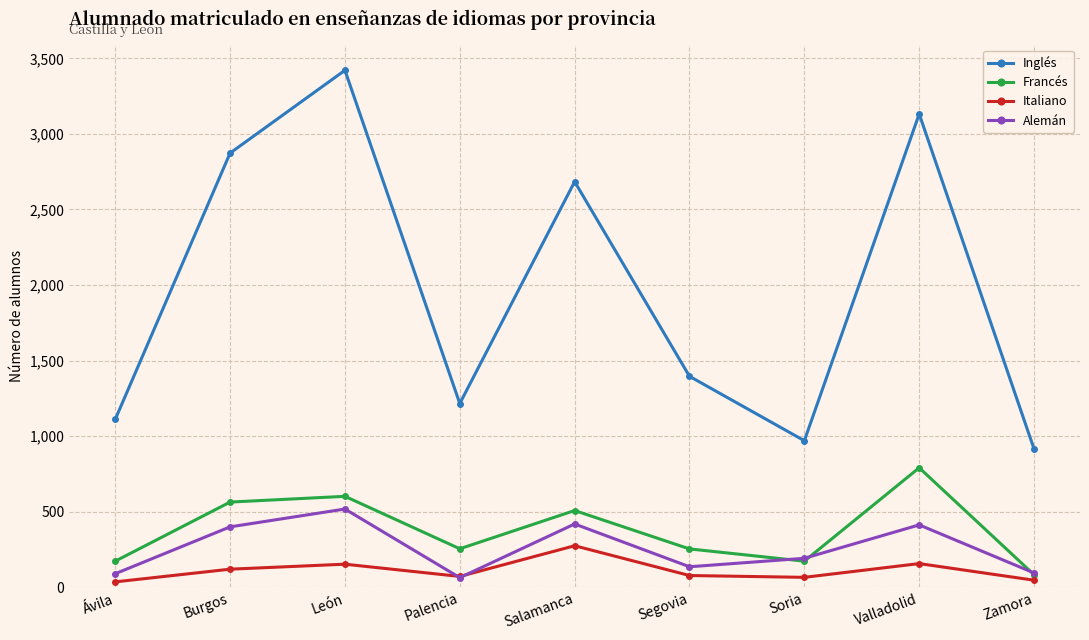

Where does the Italiano series first go above 78?

Burgos